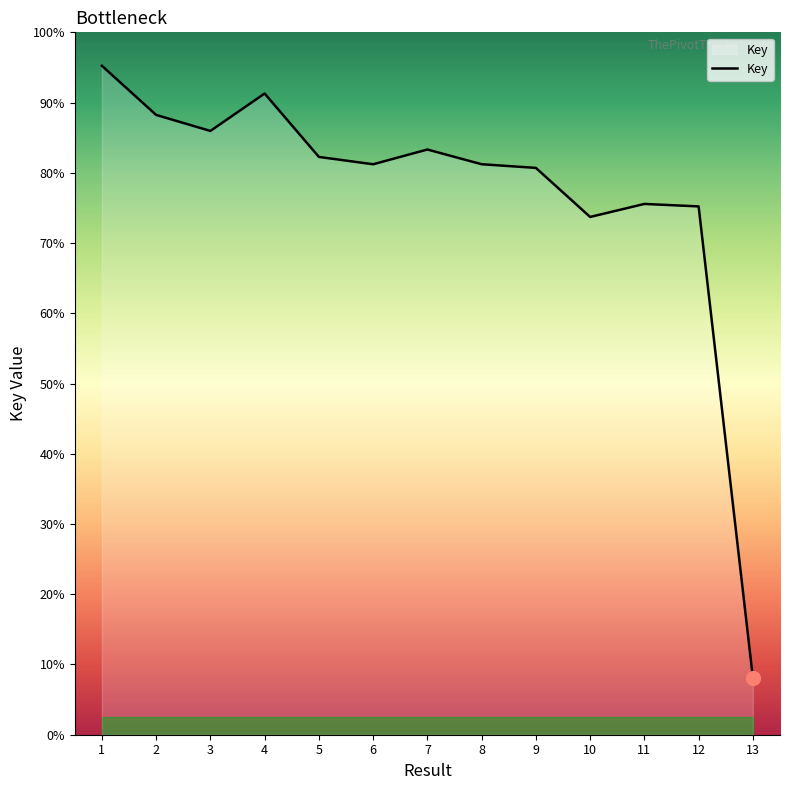

Is this an area chart (filled region under the line)?

Yes